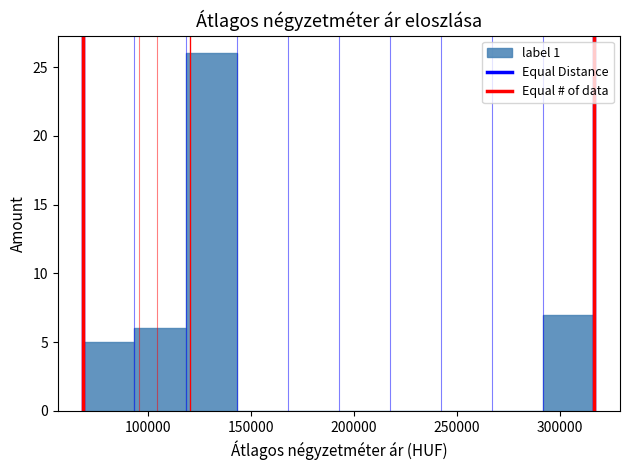

Reading left to right, transcribe this chart: for each bar, give the range it covers on the x-axis and its height. Neither the bar edges nor the heights are printed on the chart, so give them approximately, as read against the axes.

70000 to 95000: 5
95000 to 120000: 6
120000 to 145000: 26
145000 to 170000: 0
170000 to 195000: 0
195000 to 215000: 0
215000 to 240000: 0
240000 to 265000: 0
265000 to 290000: 0
290000 to 315000: 7